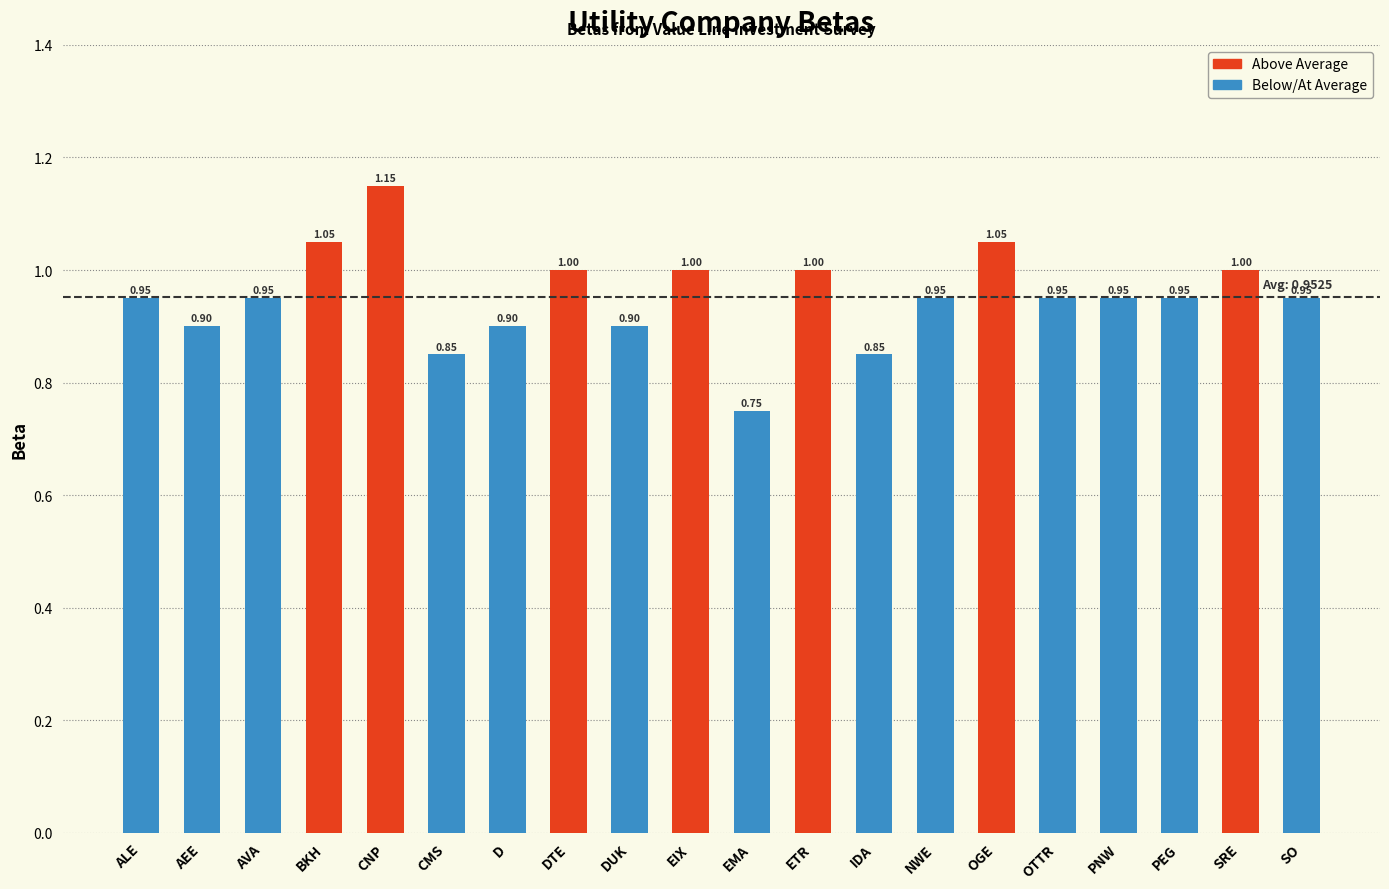

What is the change in value from BKH to EMA?

-0.3